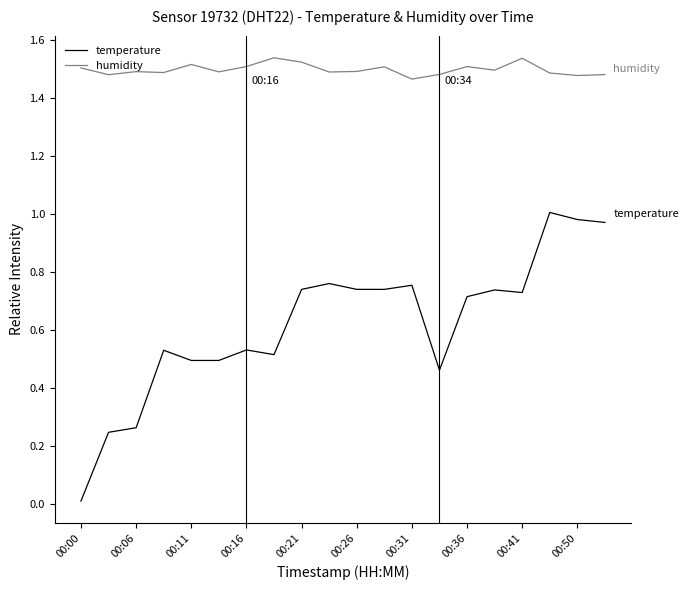

What is the sum of all humidity values?

30.0